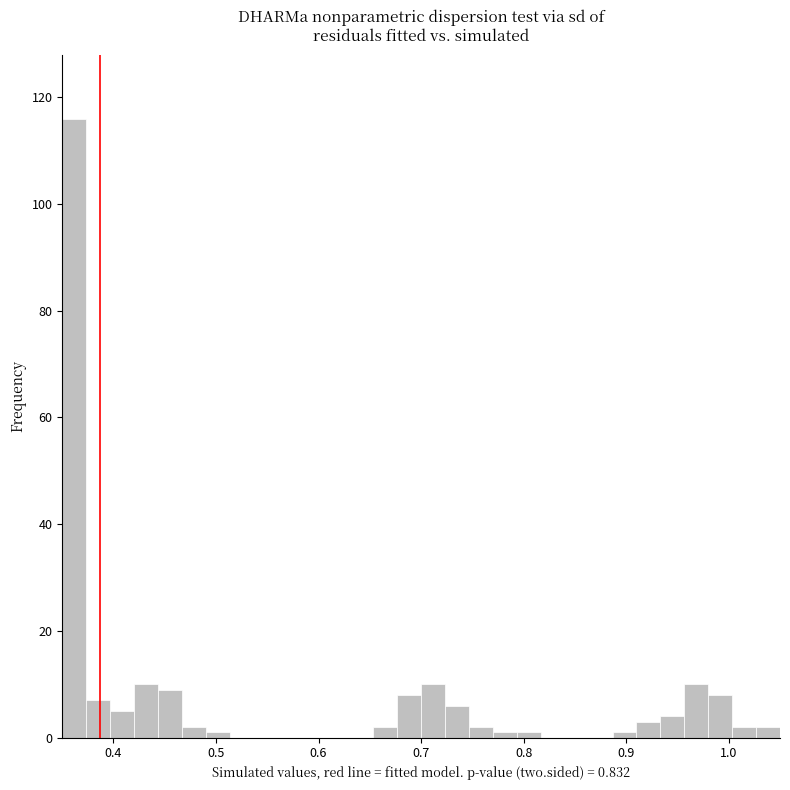

Read against the x-axis, roughly where is the centre of the tallest bar?

0.36